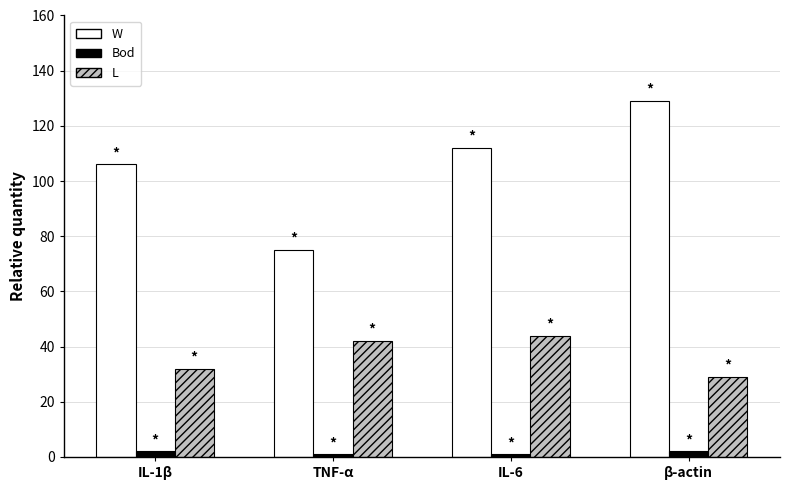

Rank the series by their average value, from lowest to highest.

Bod, L, W